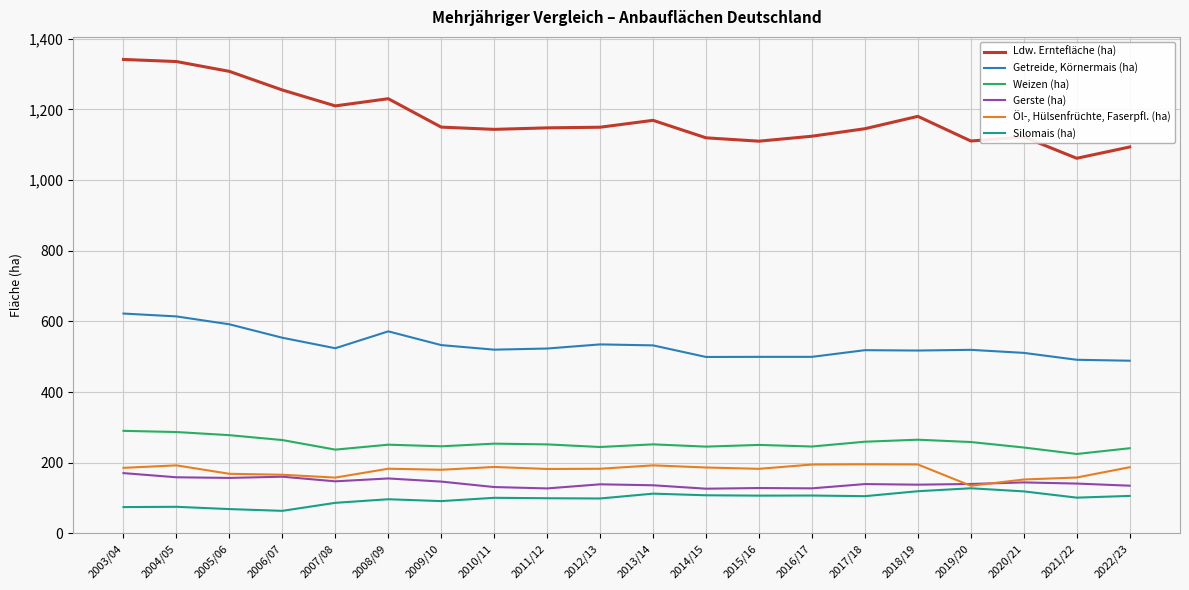

At how many categories does at least one series exceed 623?

20